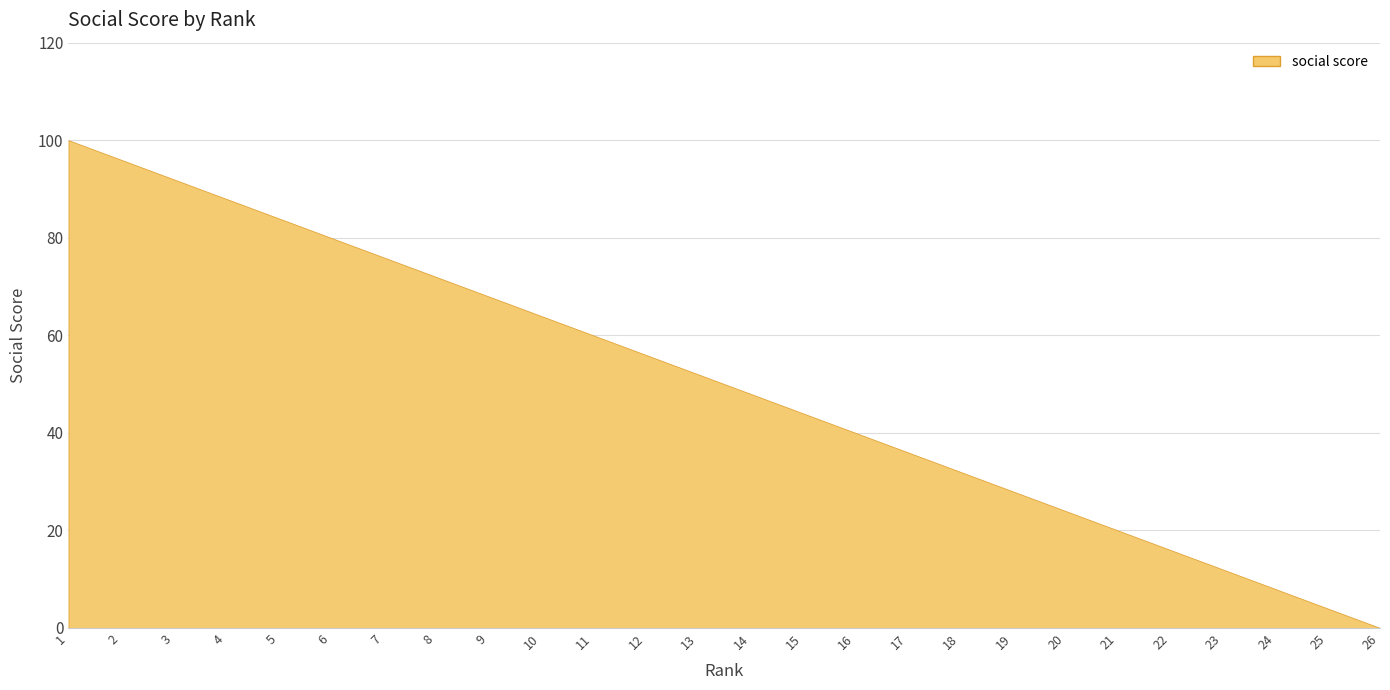

How many values are below 52?

13